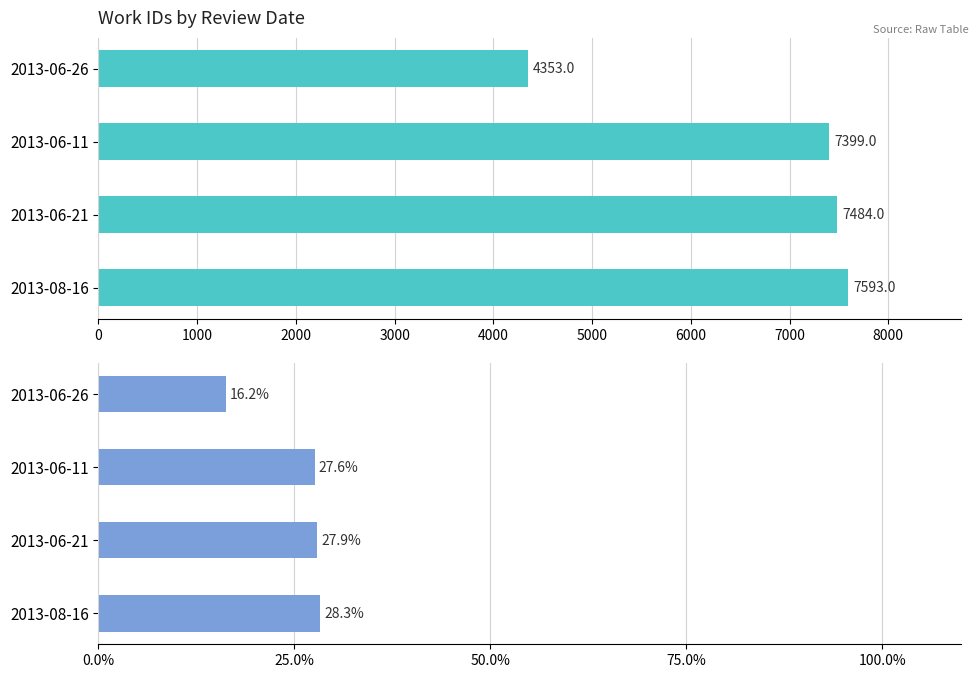

How many groups of bars are there?

4